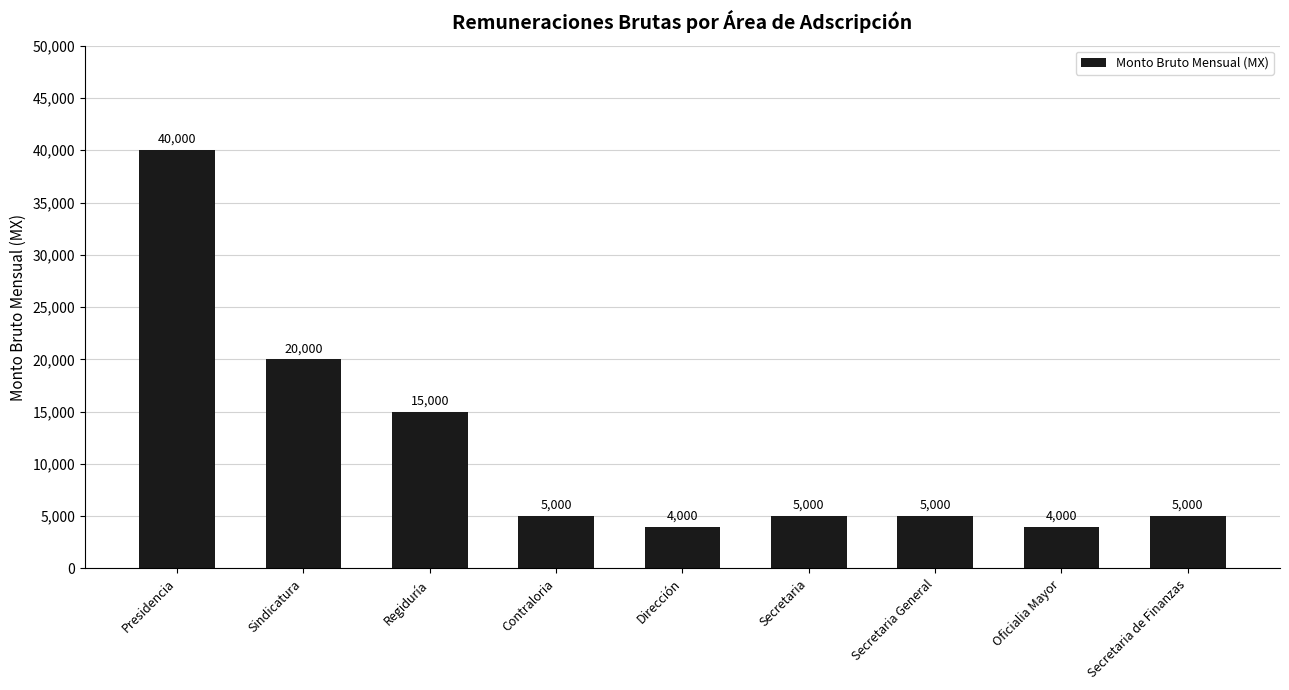

Reading left to right, what are all the values shown in this chart?

40000	20000	15000	5000	4000	5000	5000	4000	5000